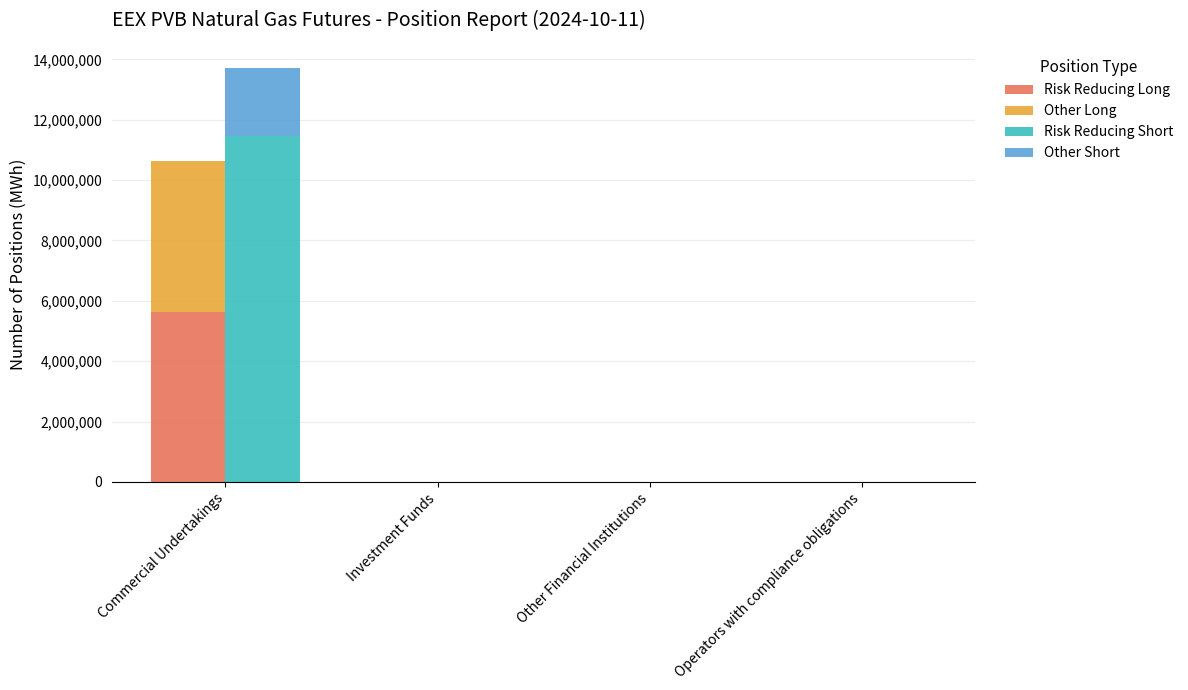

Which category has the highest value across all series?

Commercial Undertakings